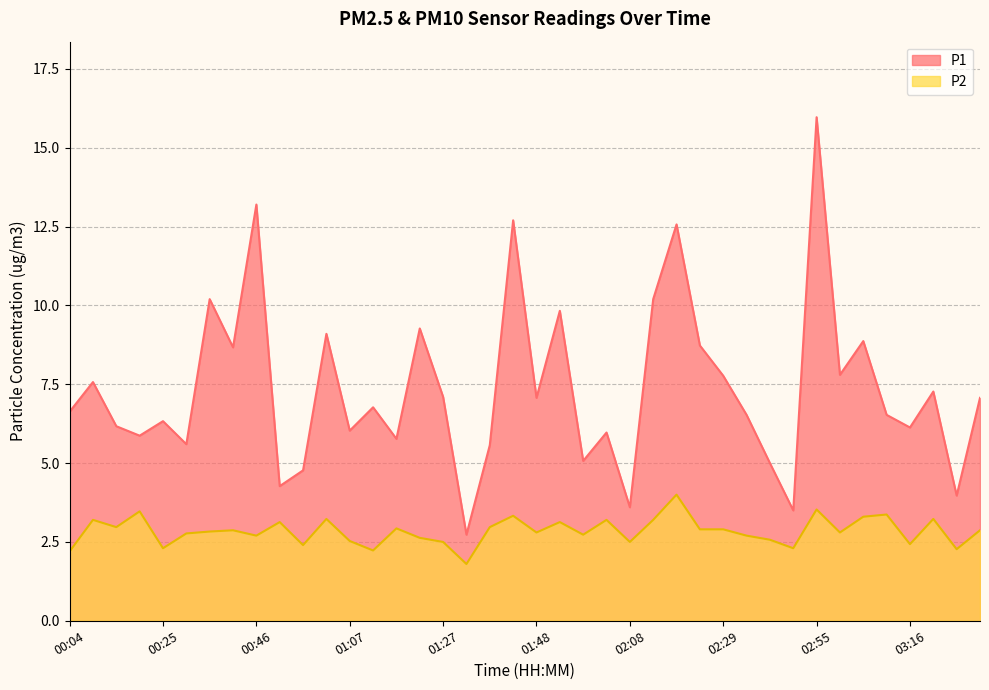

Which series has the largest total across all categories?

P1